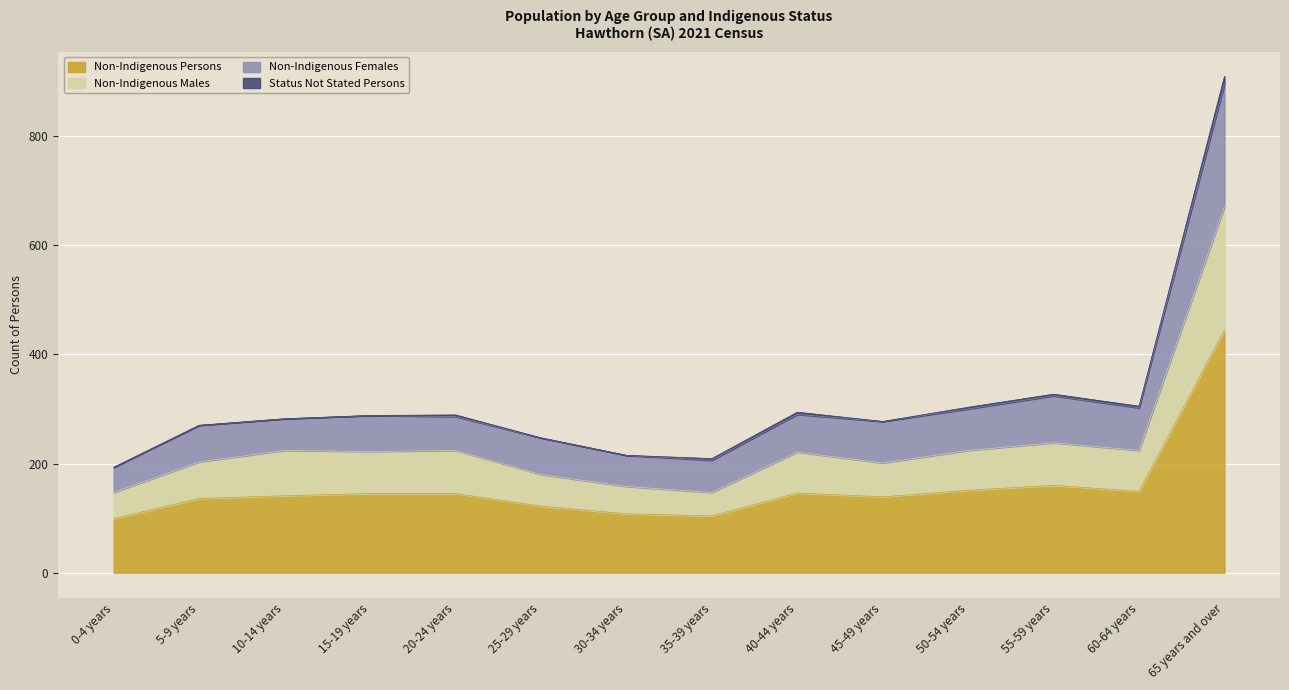

Which series changed the most between 10-14 years and 15-19 years?

Non-Indigenous Females